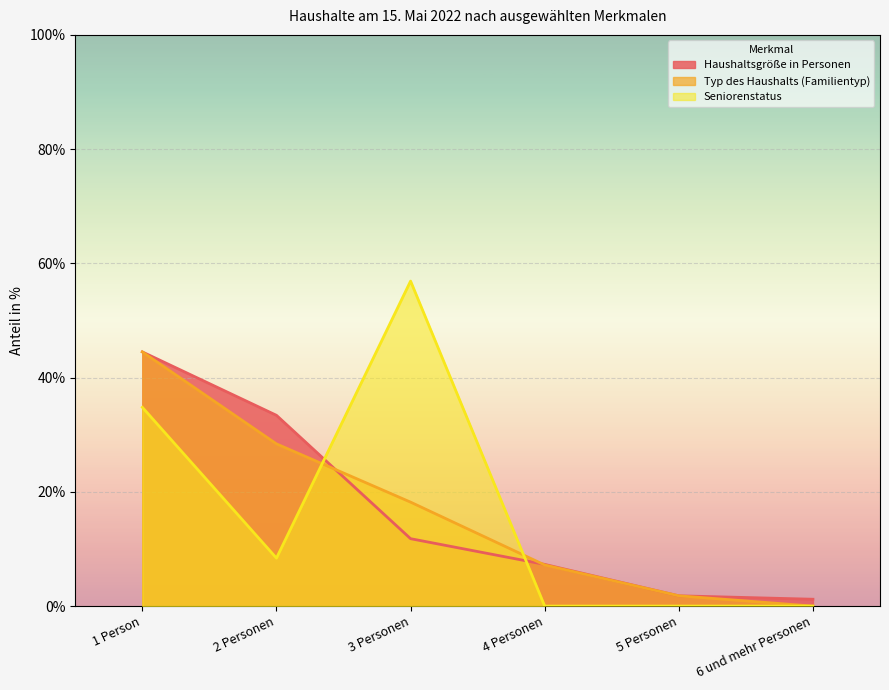

How many intersections are there between Seniorenstatus and Typ des Haushalts (Familientyp)?

2